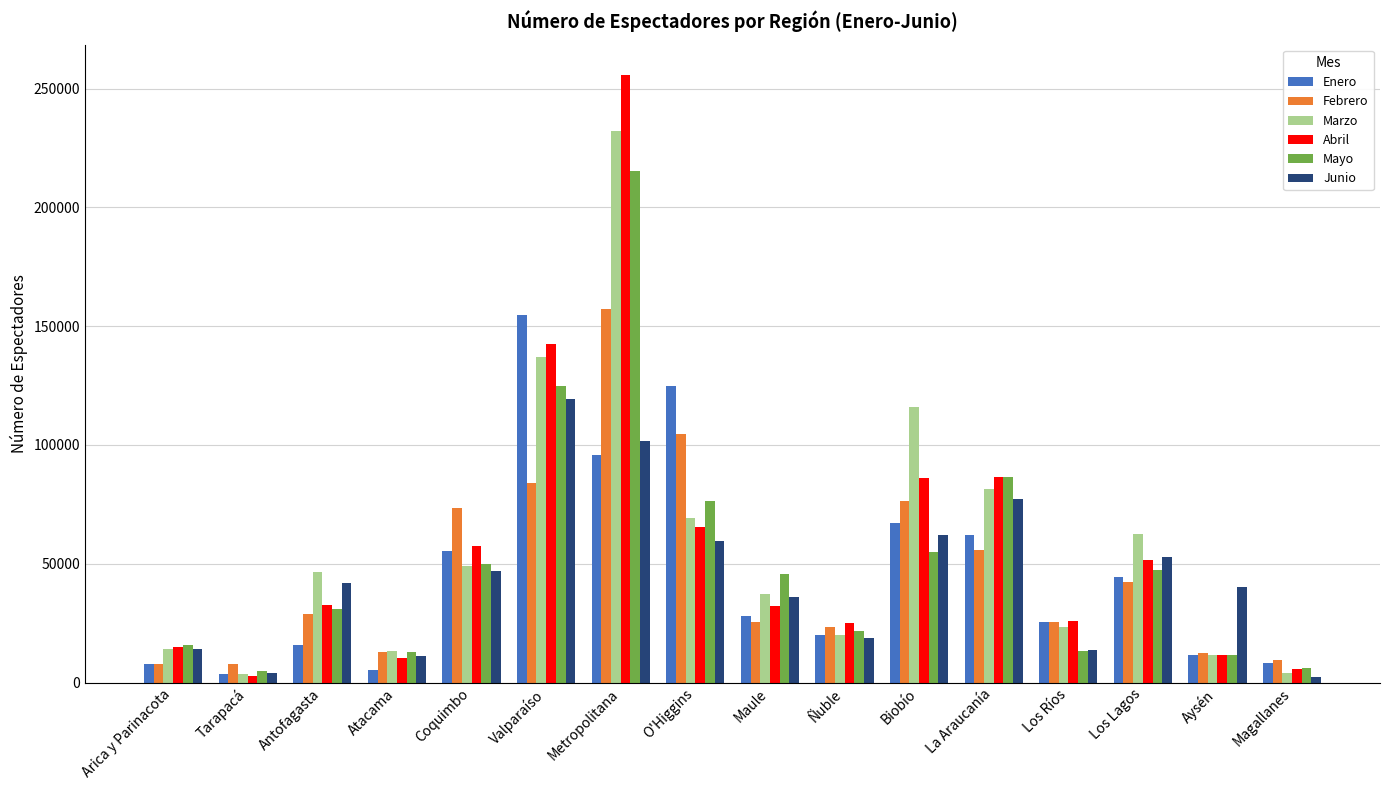

How many values in the Febrero series are below 28797?

8